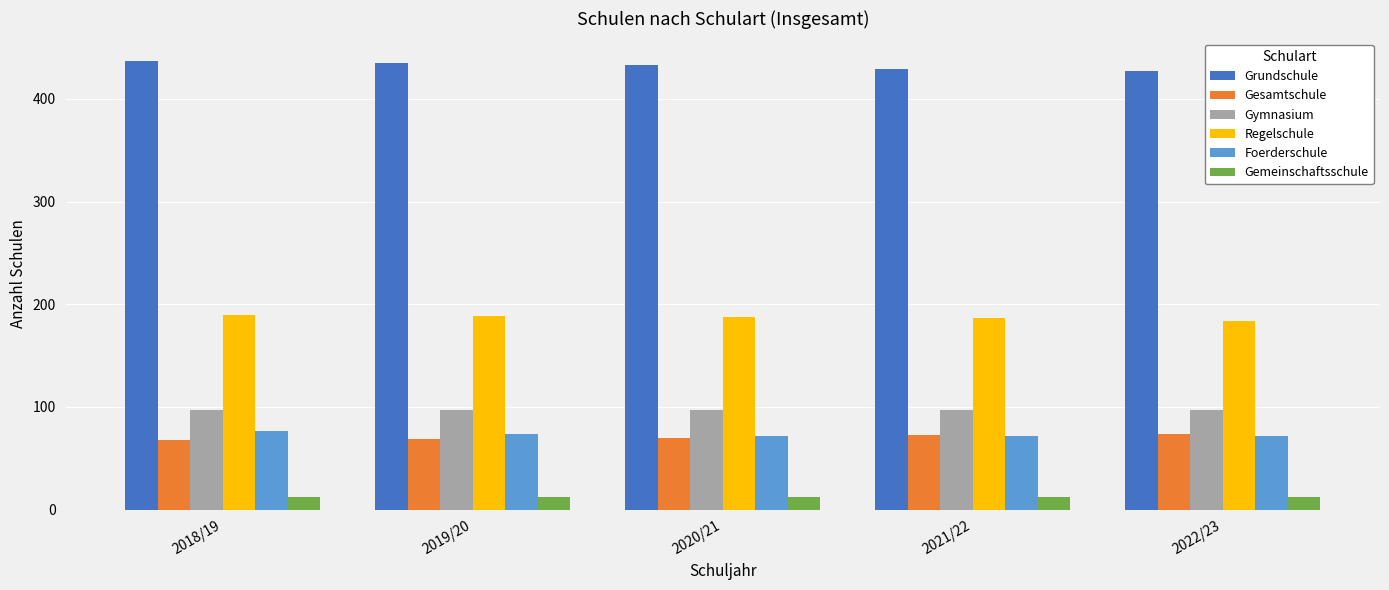

At how many categories does at least one series exceed 207?

5